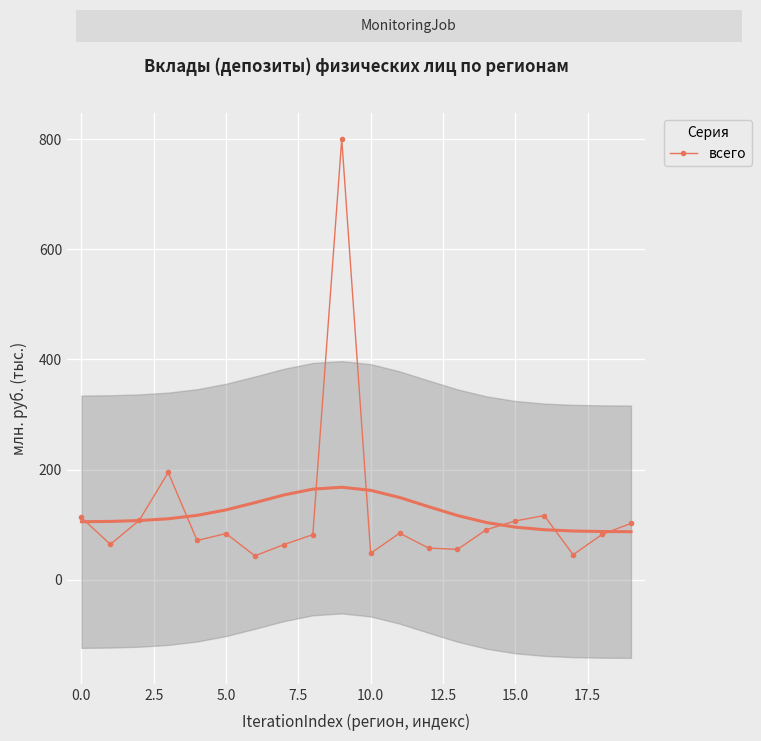

What is the minimum value for всего?

43.5